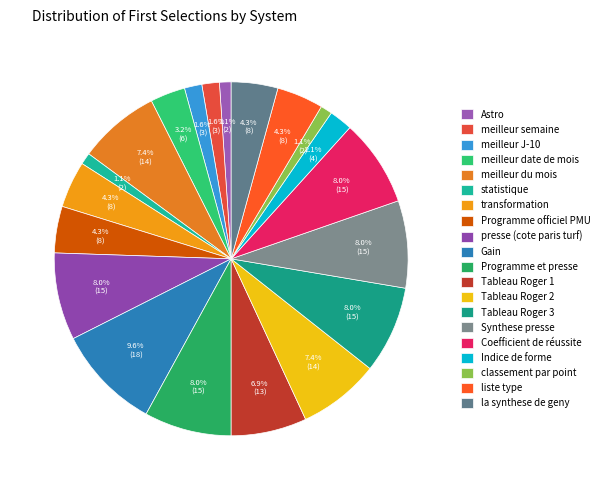

How many slices are in this pie chart?

20